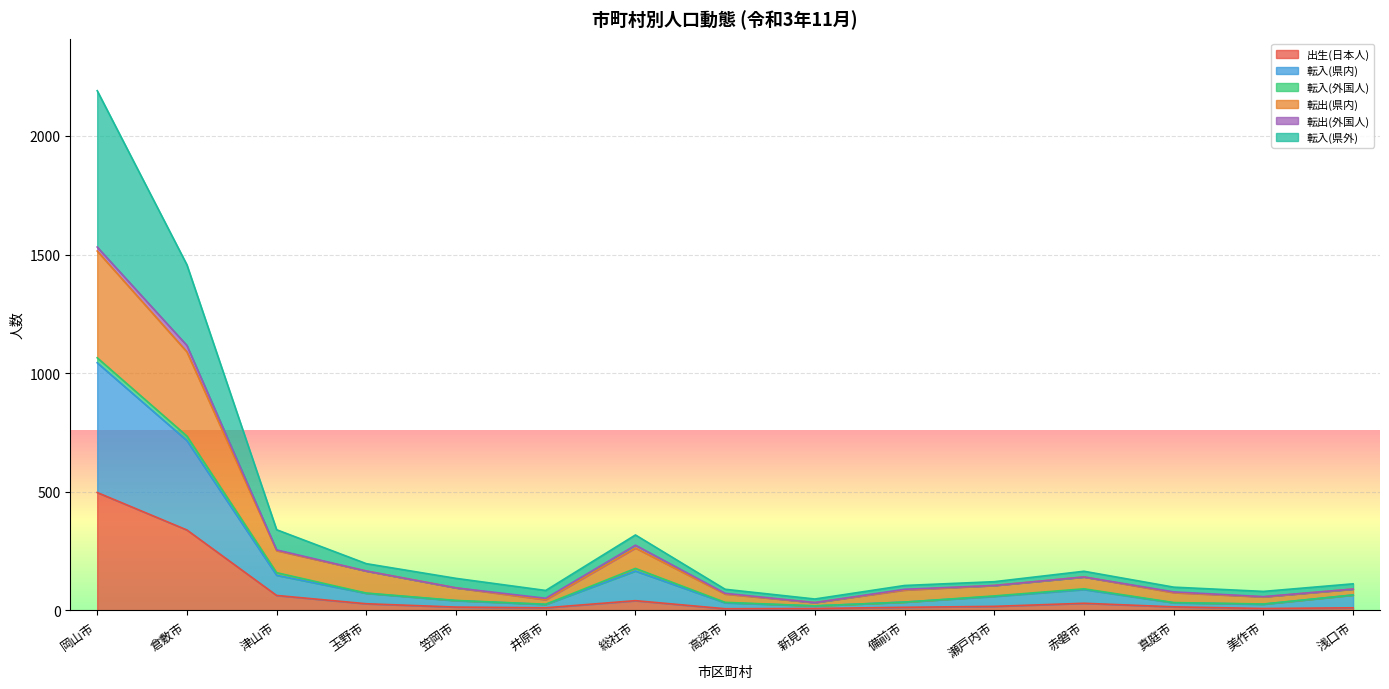

At which category is the sum across all series the highest?

岡山市